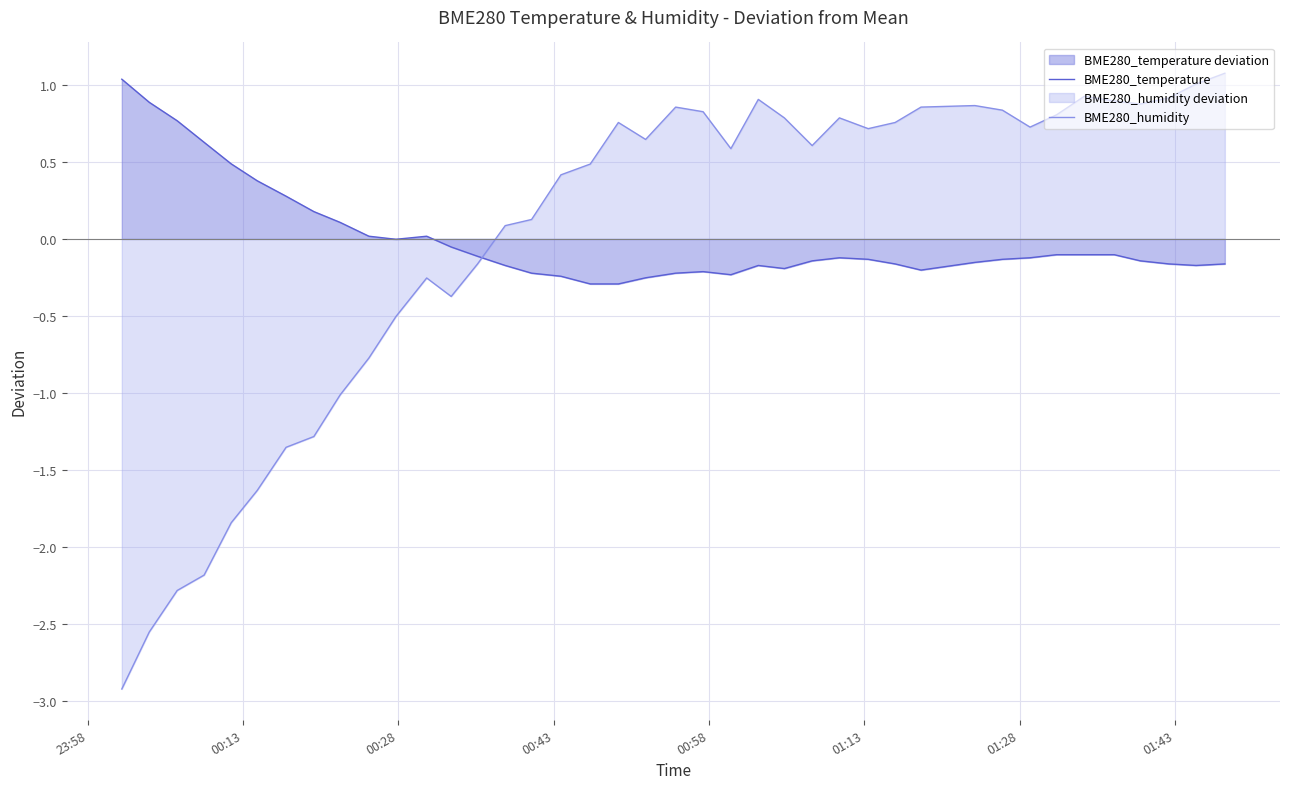

How many interior local peaks does the BME280_humidity series have?

7